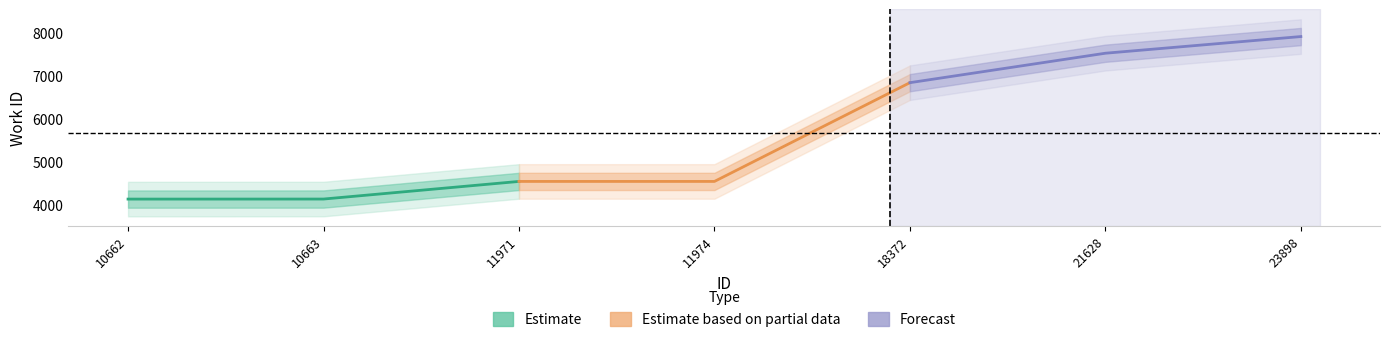

How many data points does each series have?

3